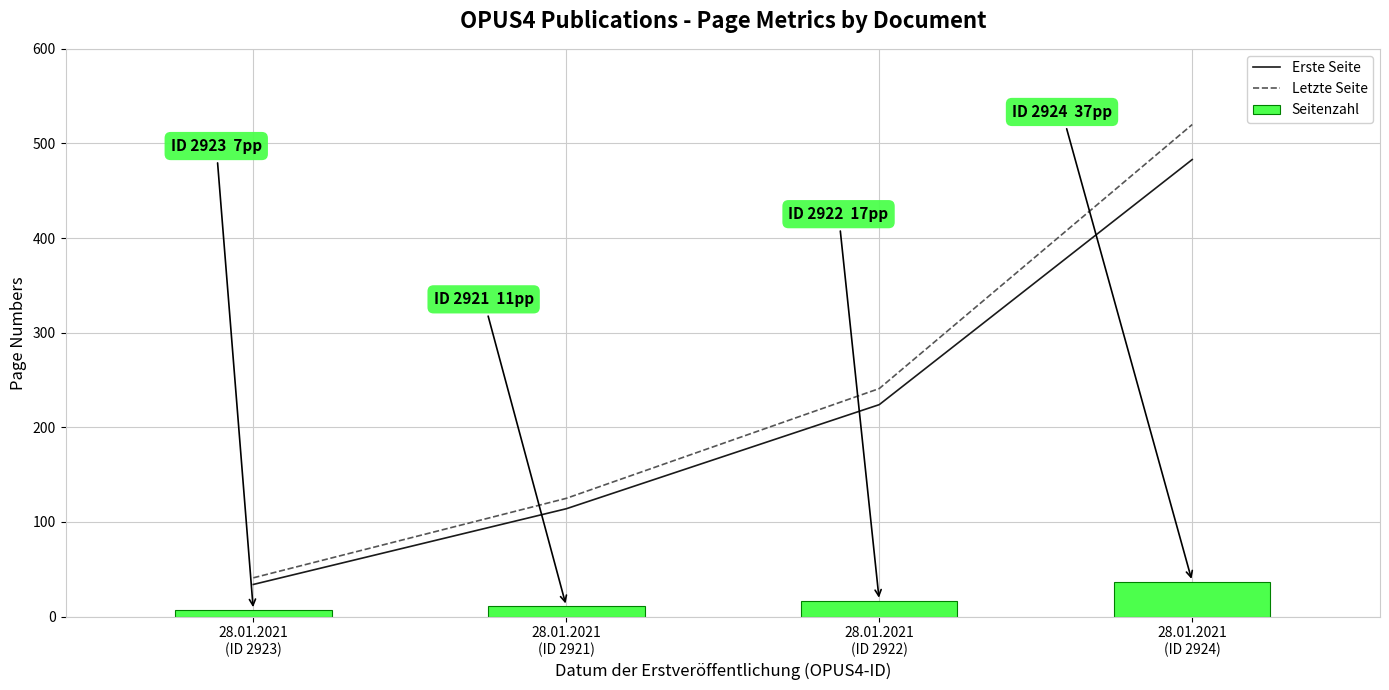

What is the difference between the maximum and minimum values in the Seitenzahl series?

30